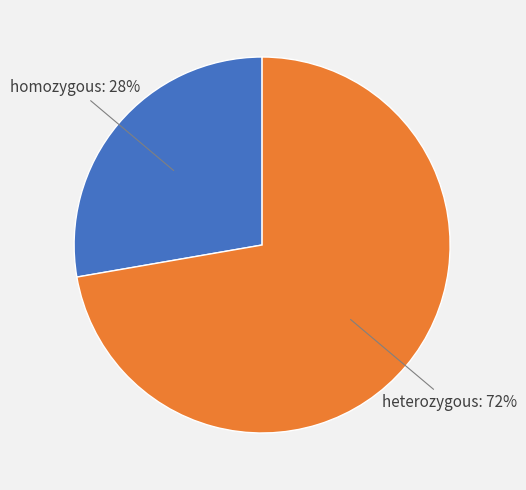

Is there a majority slice in this chart?

Yes